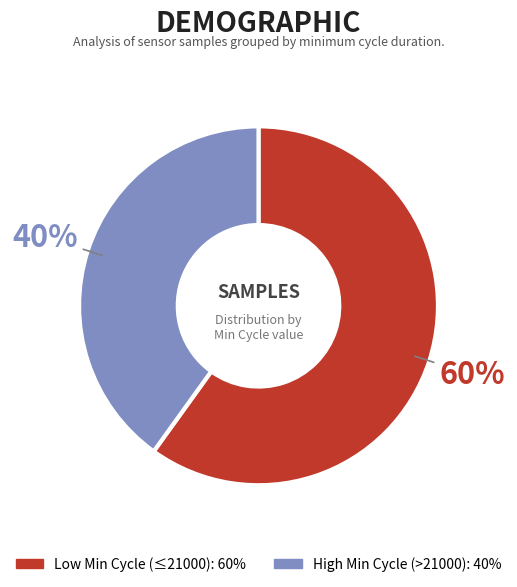

Does any single category account for the majority?

Yes